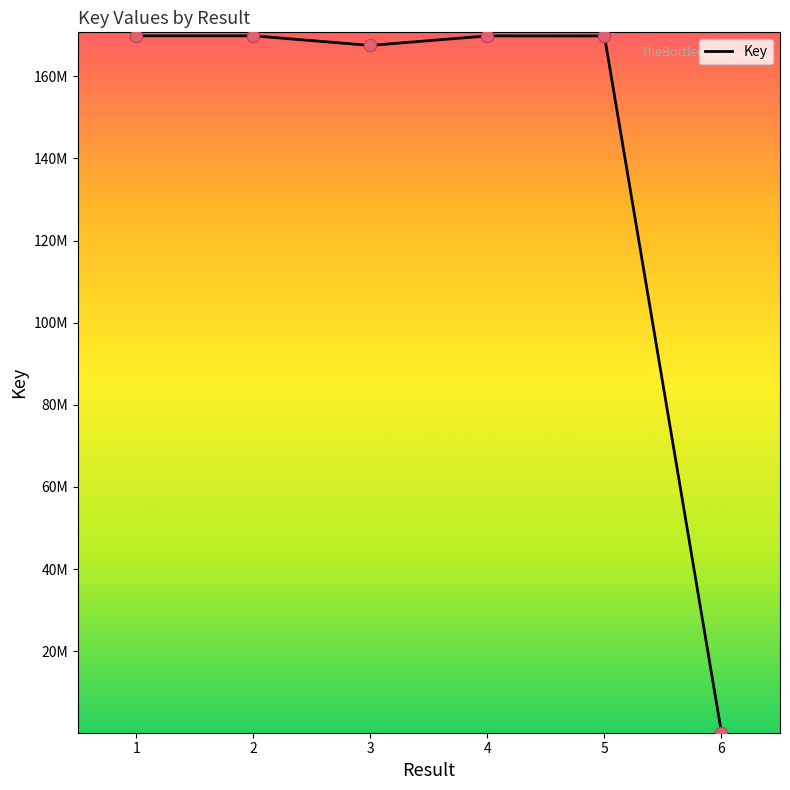

What is the change in value from 2 to 4?

-14733